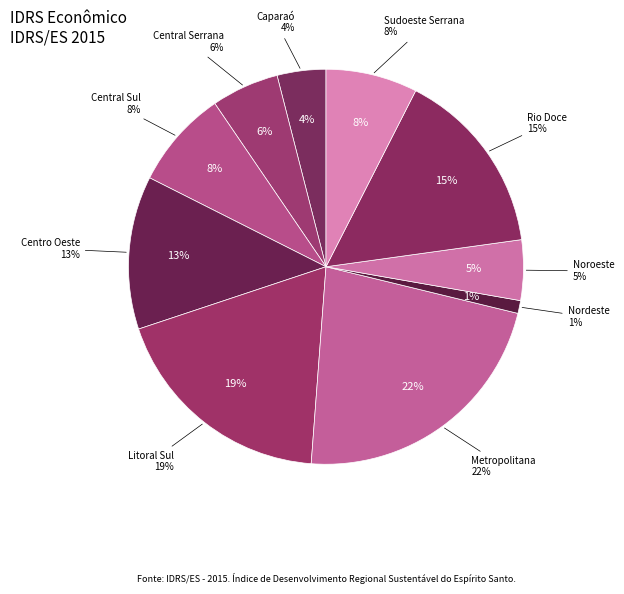

Which category has the biggest portion of the pie?

Metropolitana